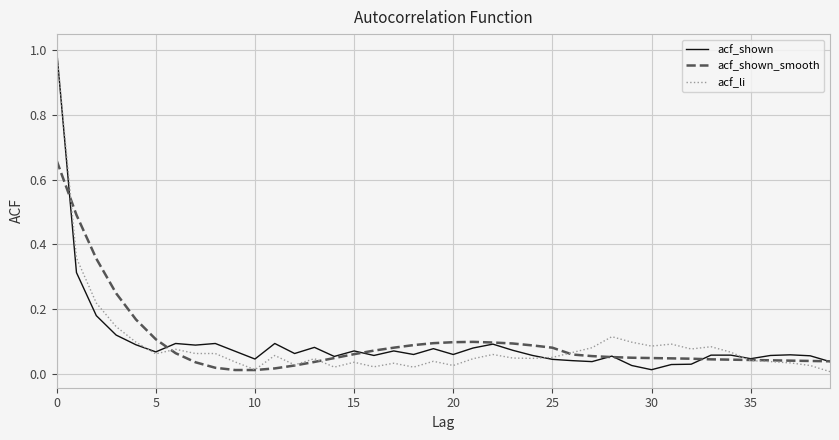

What is the maximum value shown in the chart?

1.0